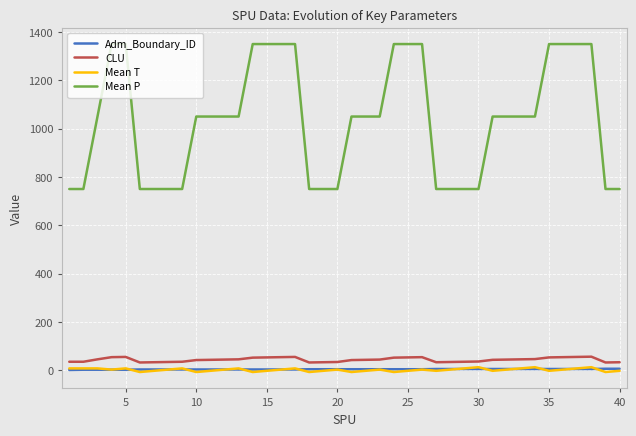

What is the greatest value displayed?

1350.0